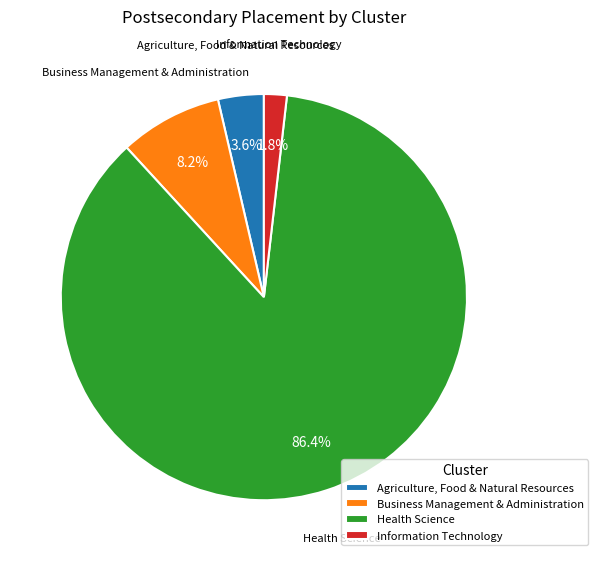

Combined, do Health Science and Business Management & Administration account for over 50%?

Yes